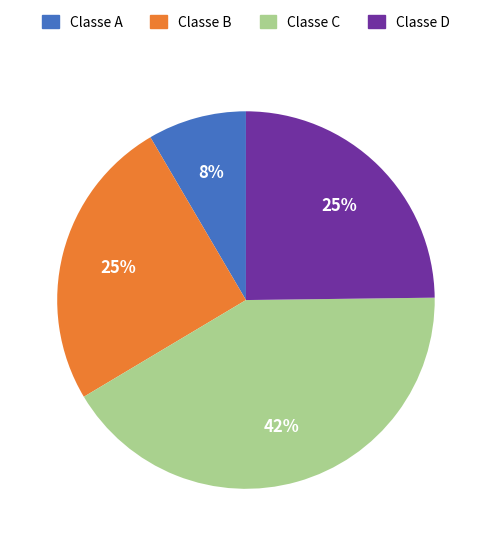

Does any single category account for the majority?

No